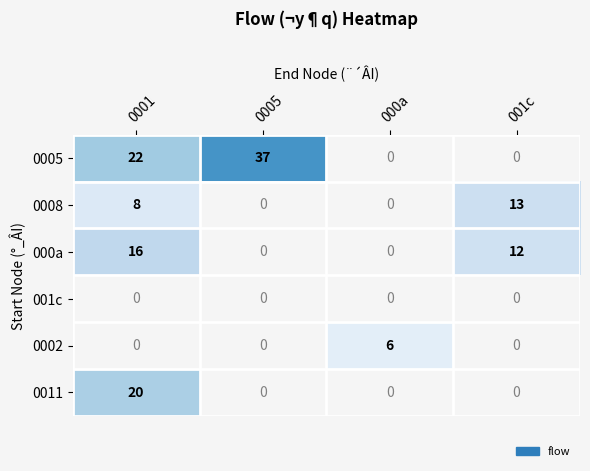

The 000a series shows 16 at 0001. True or false?

True